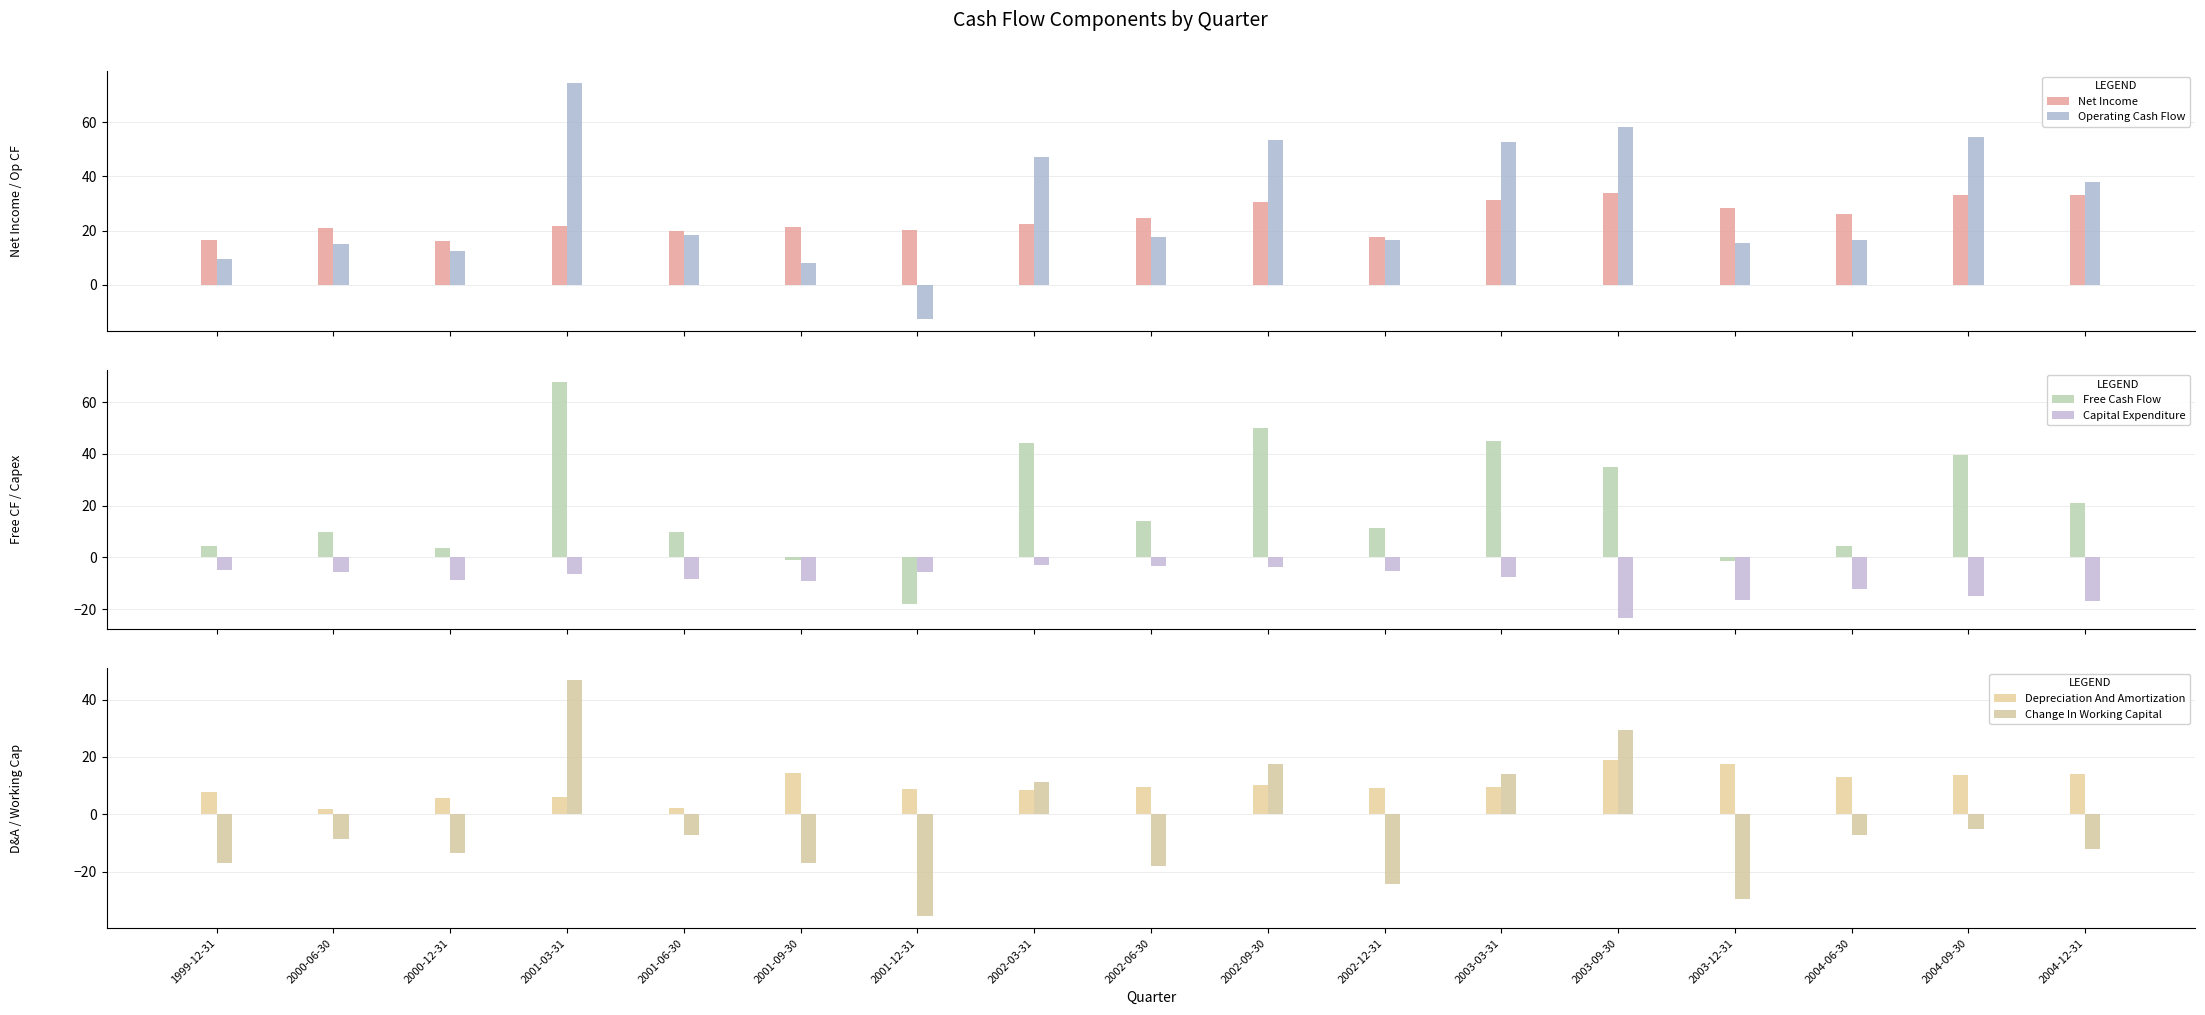

What is the label of the 6th bar from the left?

2001-09-30